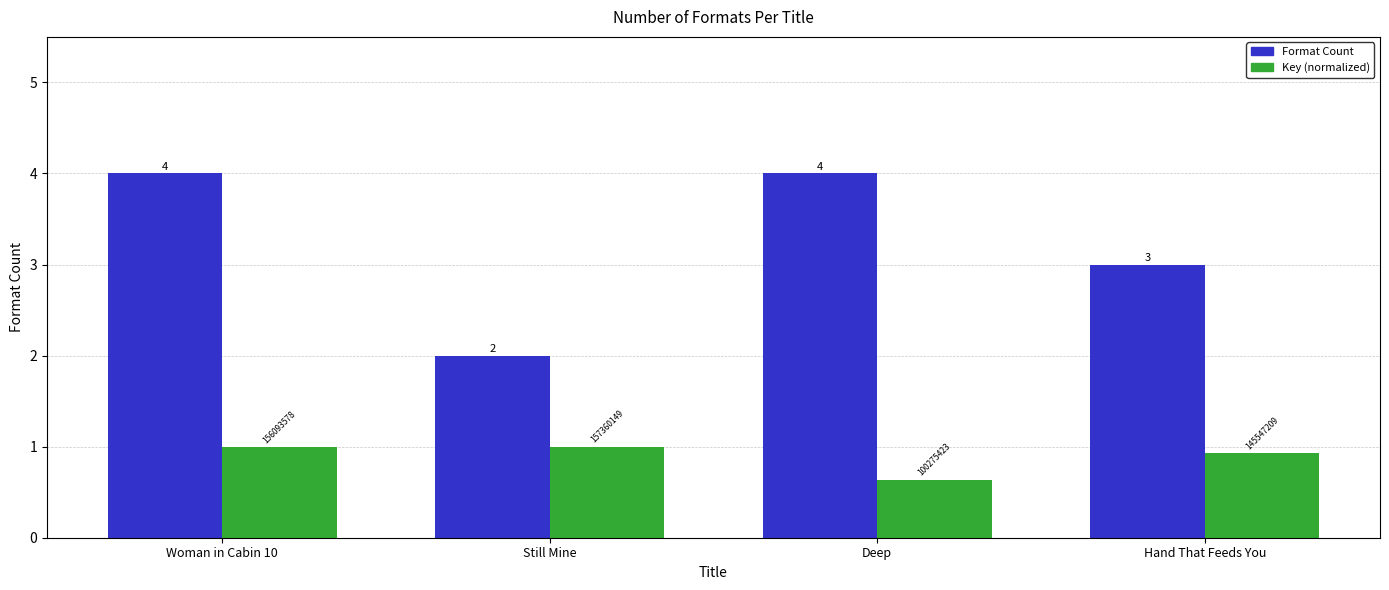

How many categories are shown in the chart?

4